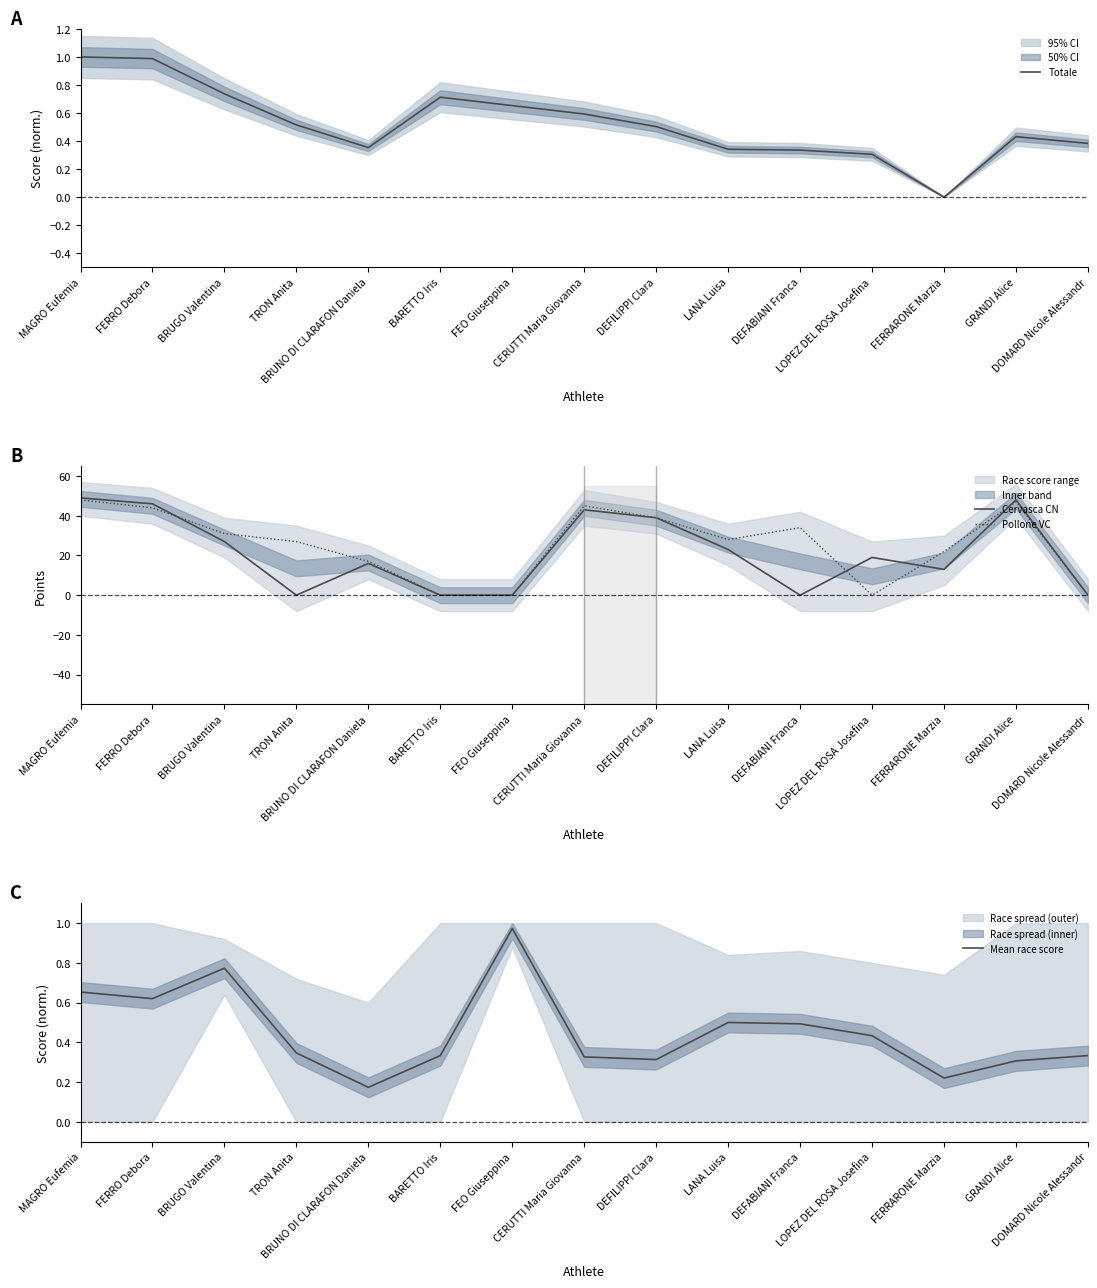

Rank the series at GRANDI Alice from highest to lowest value.

Cervasca CN, Pollone VC, Totale, Mean race score